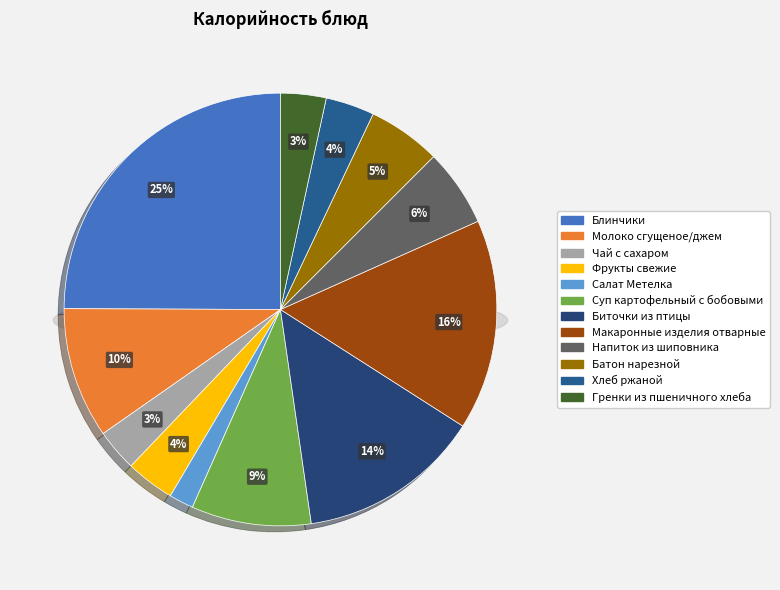

To the nearest percent, what portion does Напиток из шиповника represent?

6%